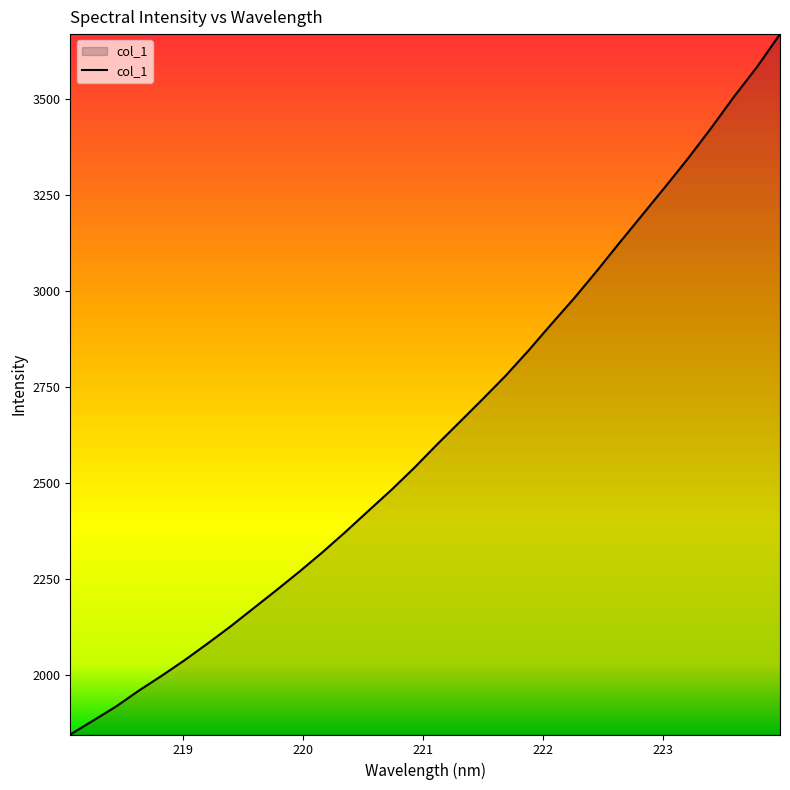

What is the maximum value shown in the chart?

3668.0